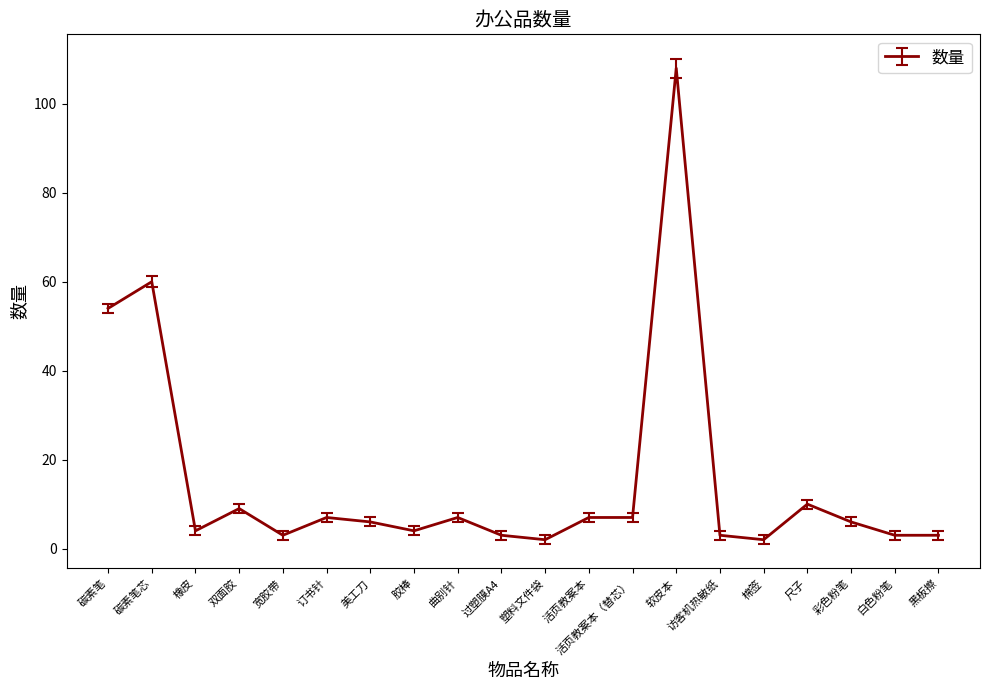

What is the minimum value shown in the chart?

2